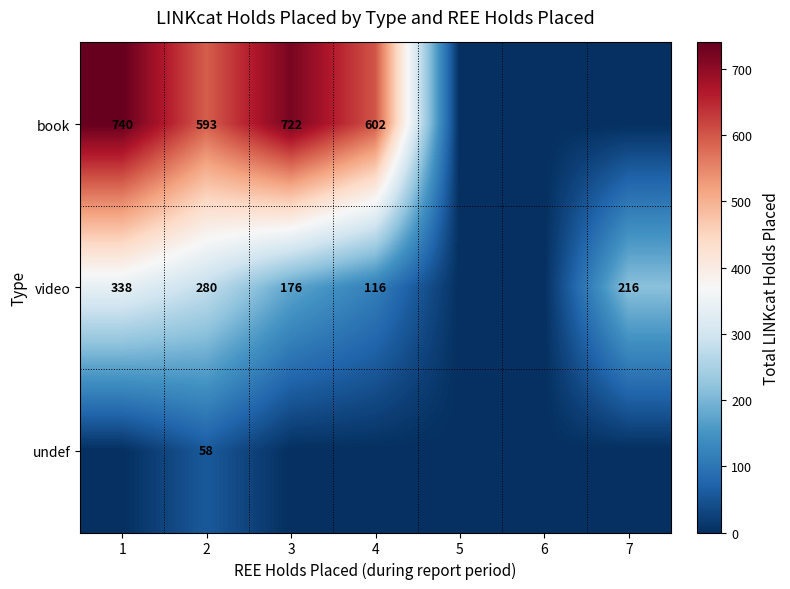

True or false: book has a value of 593 at 2.

True